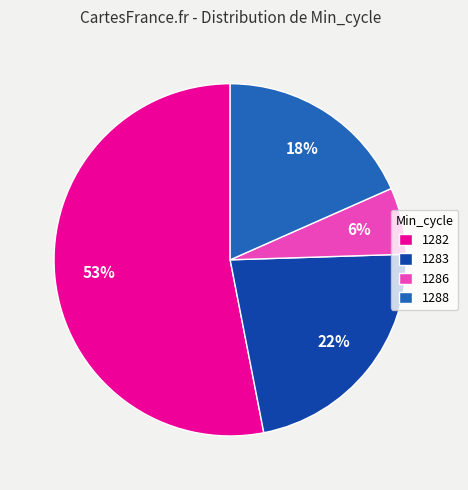

What is the smallest slice in the pie chart?

1286